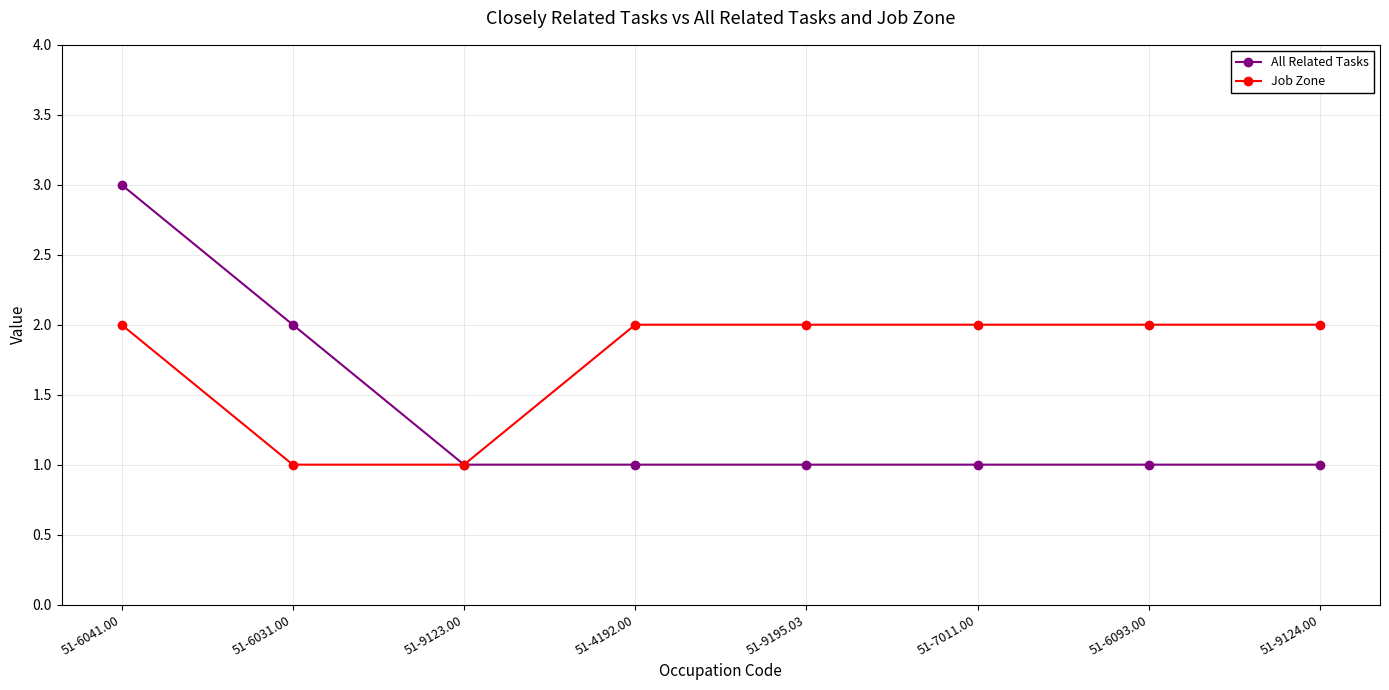

At which label is All Related Tasks closest to 2?

51-6031.00